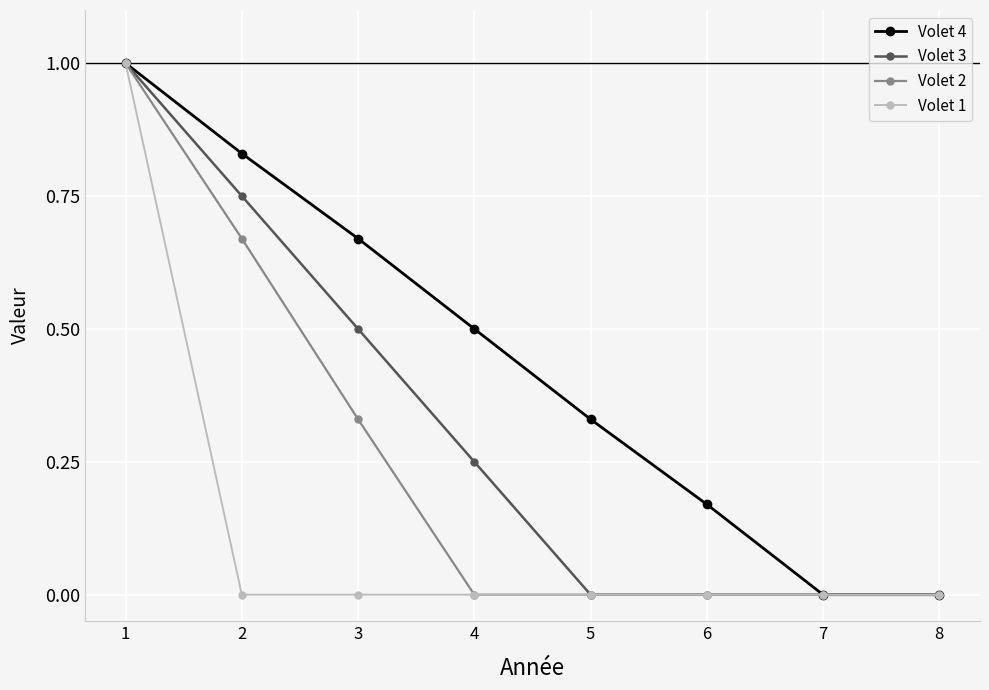

The value of Volet 3 at 5 is 0.0. True or false?

True